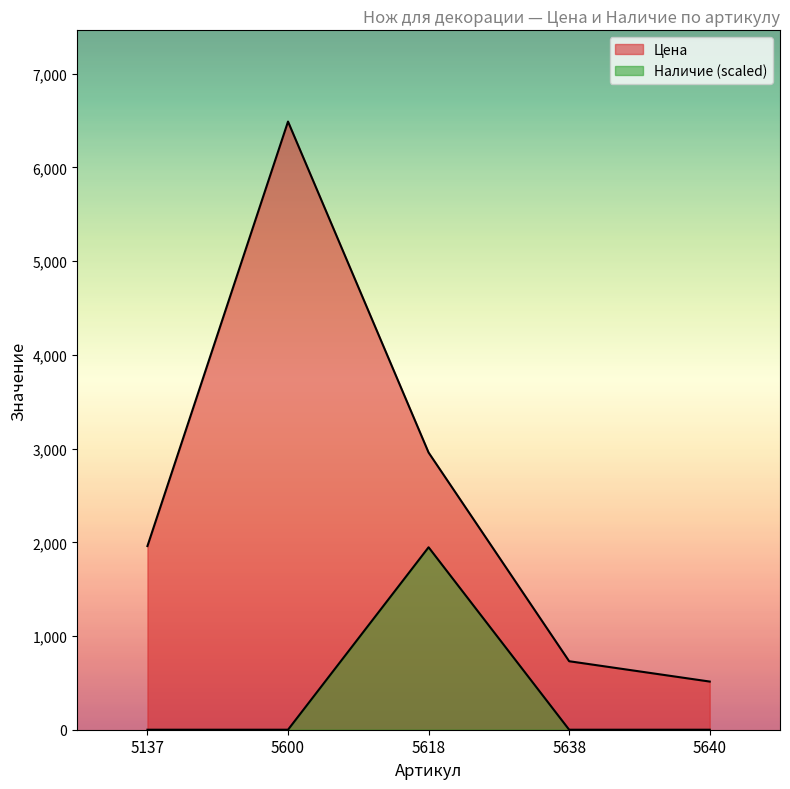

At which category does the chart reach its peak across all series?

5600